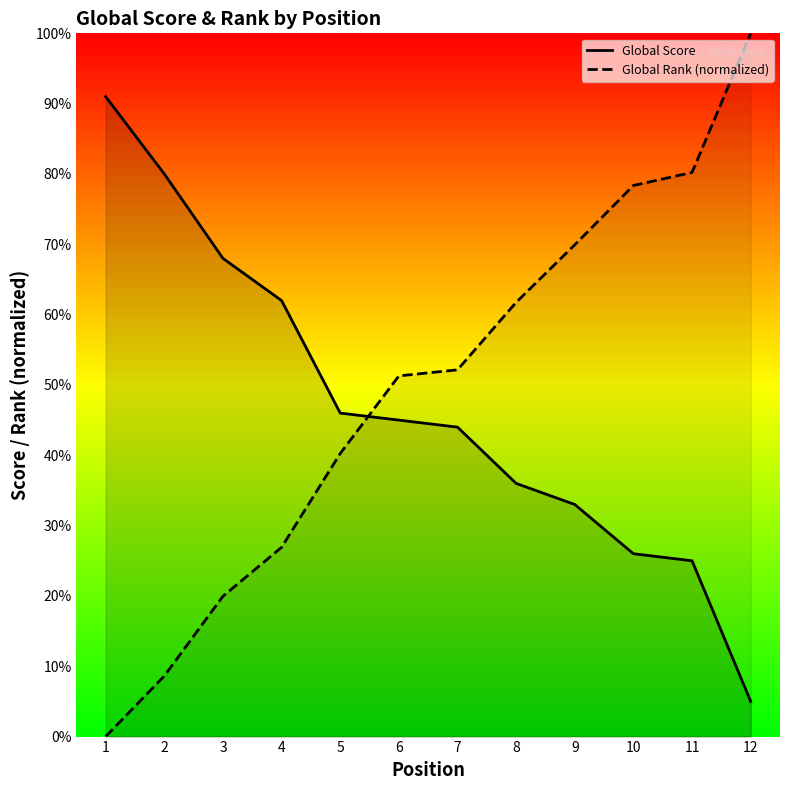

At how many categories does at least one series exceed 25?

12